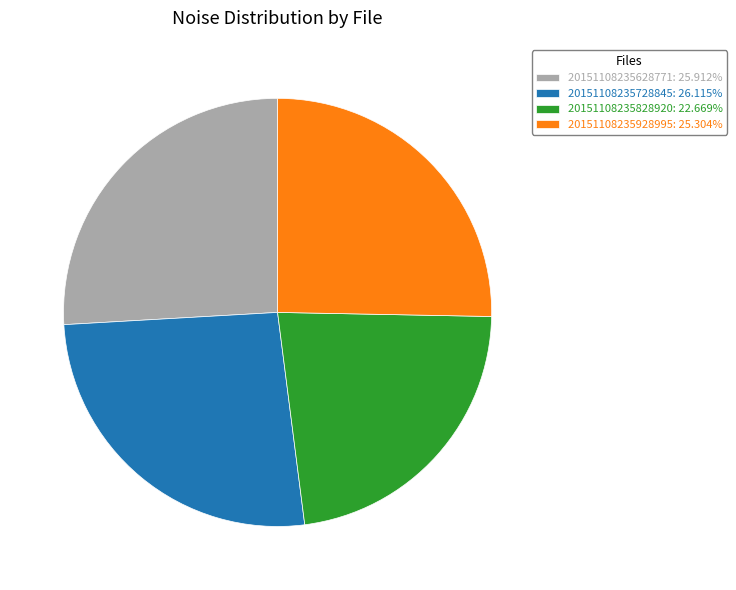

Is there any slice that represents more than half of the pie?

No